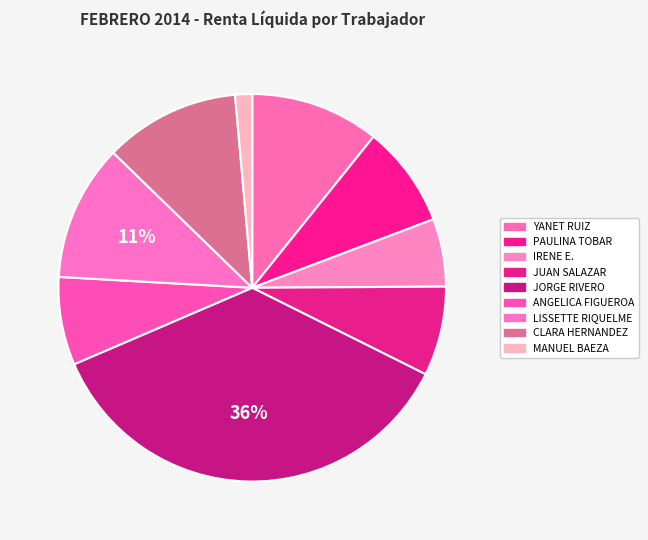

Count the number of slices in the pie.

9